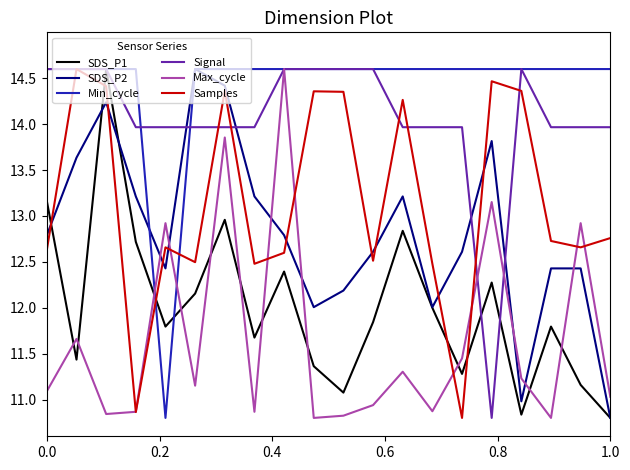

After their last crossing, which series has the higher values: Max_cycle or SDS_P1?

Max_cycle